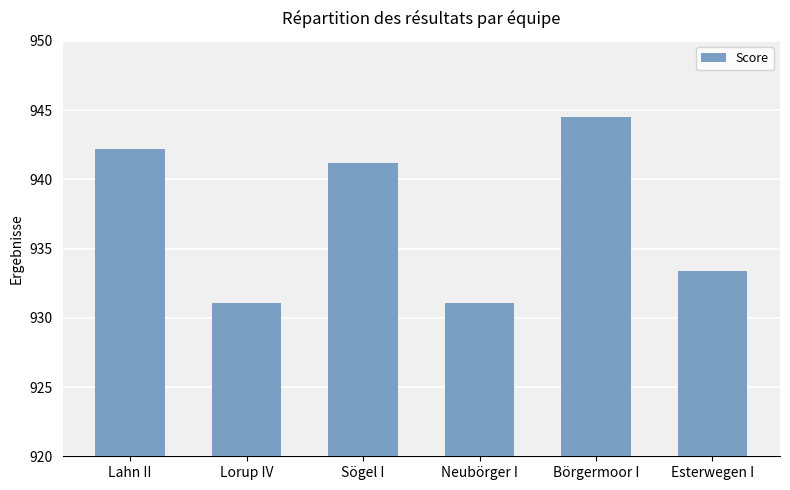

How many bars are there in total?

6